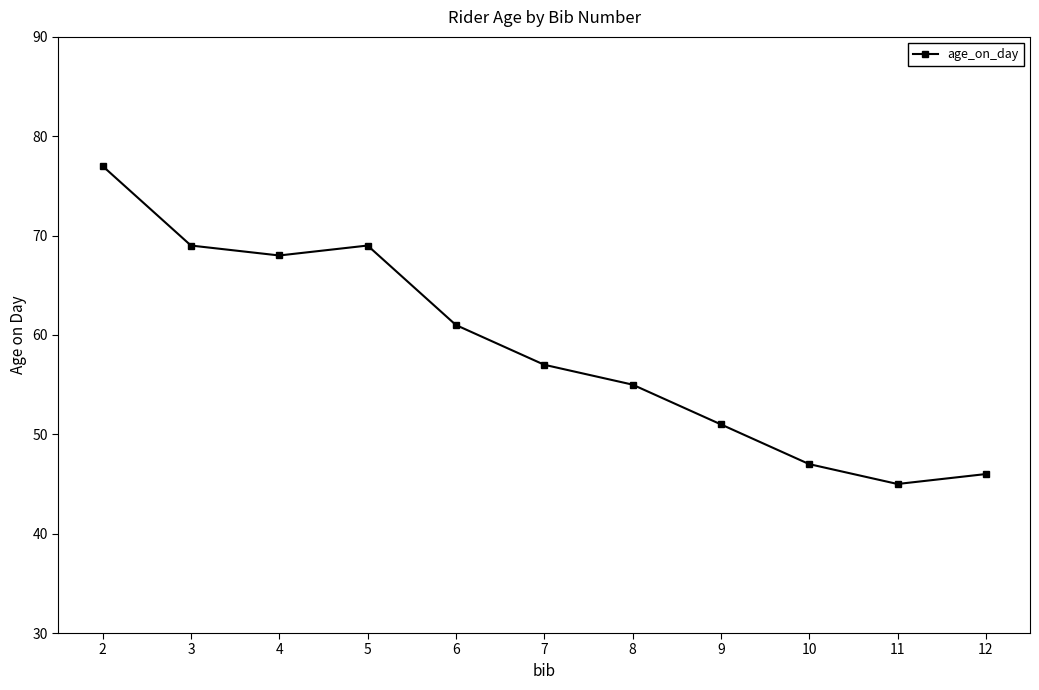

What is the minimum value shown in the chart?

45